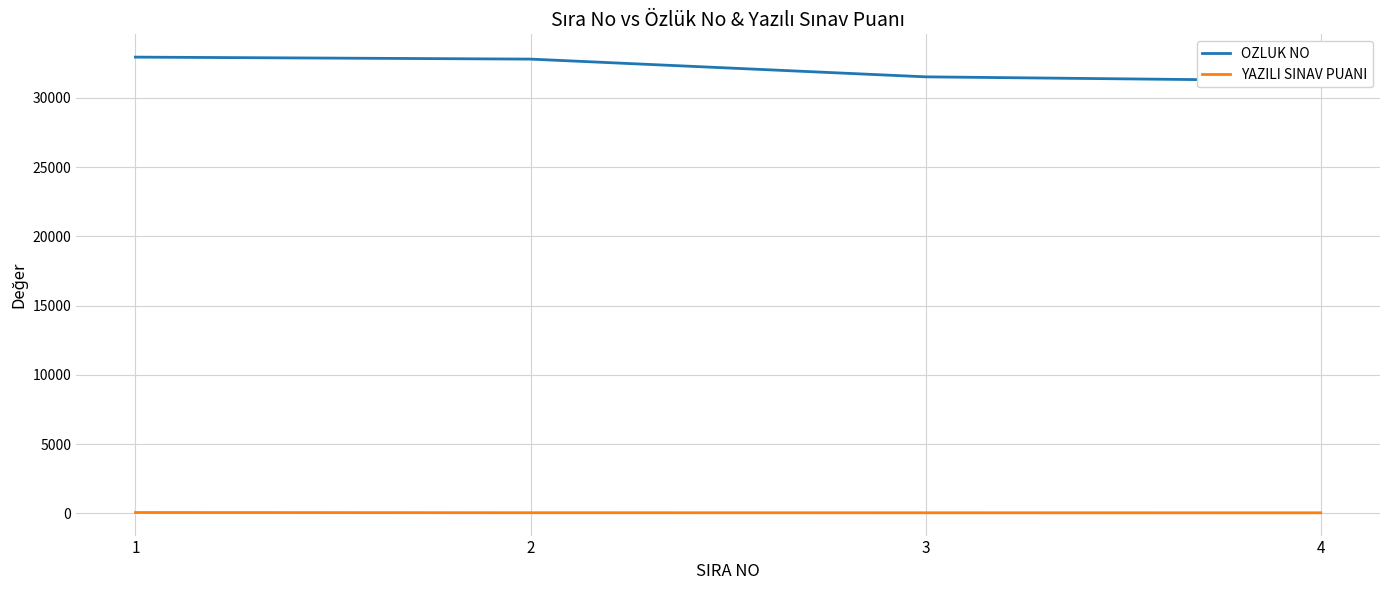

Is the value of YAZILI SINAV PUANI at 1 greater than the value of OZLUK NO at 4?

No